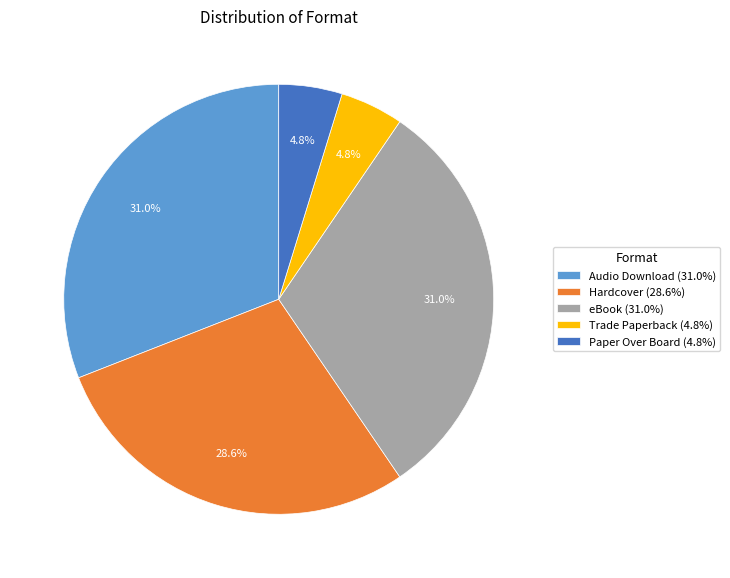

Approximately how many times larger is the value at eBook (31.0%) compared to Paper Over Board (4.8%)?

6.5